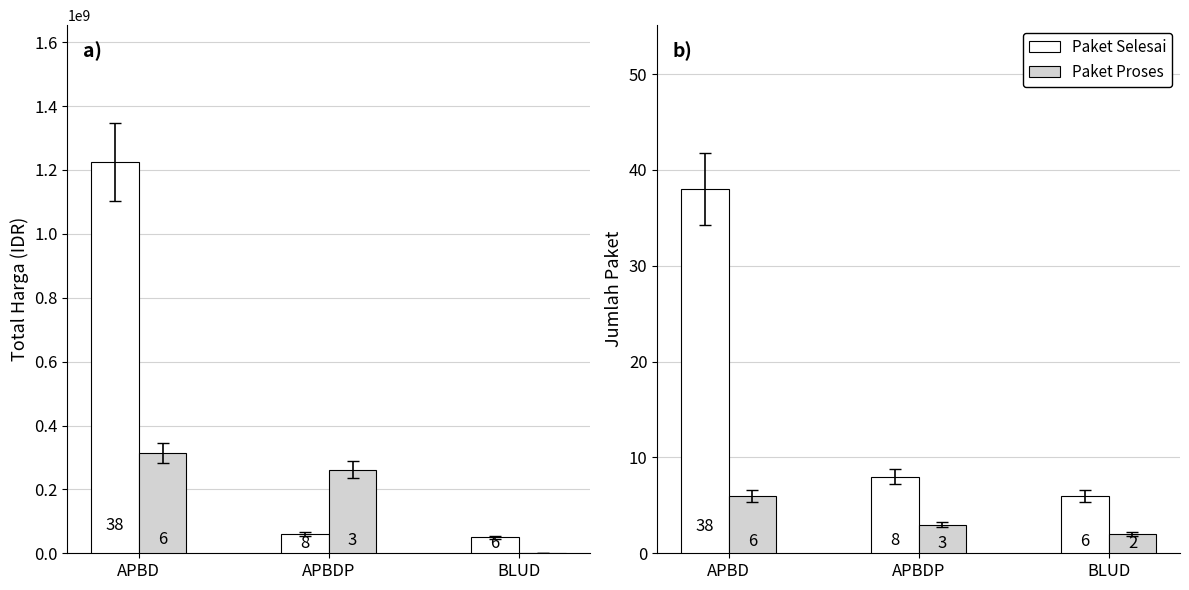

Is it true that Paket Proses equals 1 at BLUD?

False